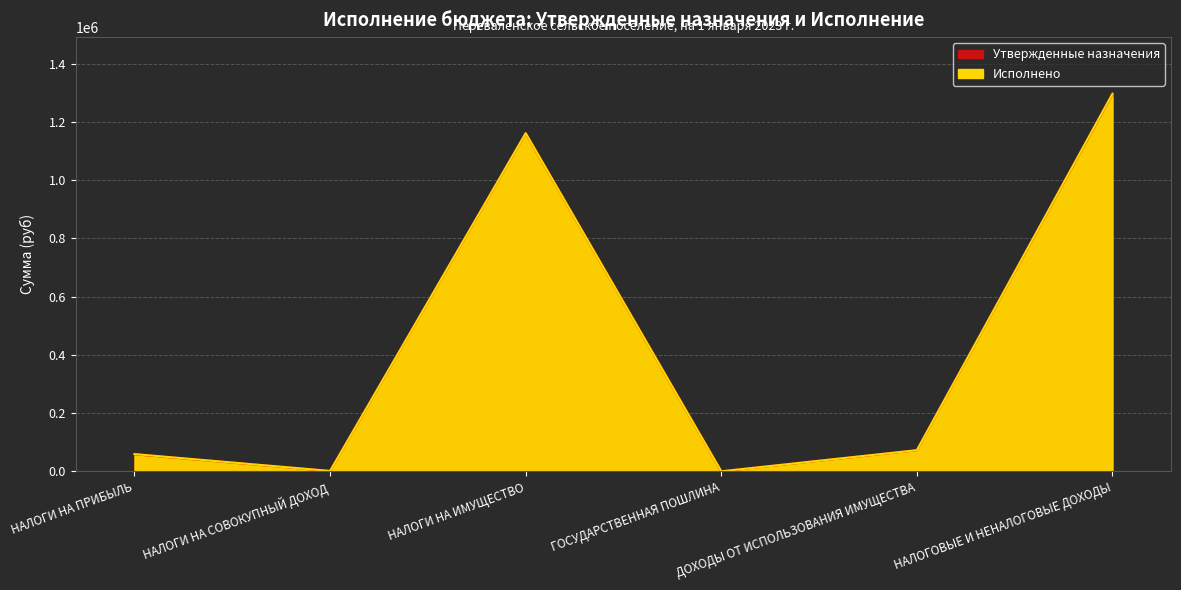

What value does the Исполнено series have at НАЛОГОВЫЕ И НЕНАЛОГОВЫЕ ДОХОДЫ?

1296304.9